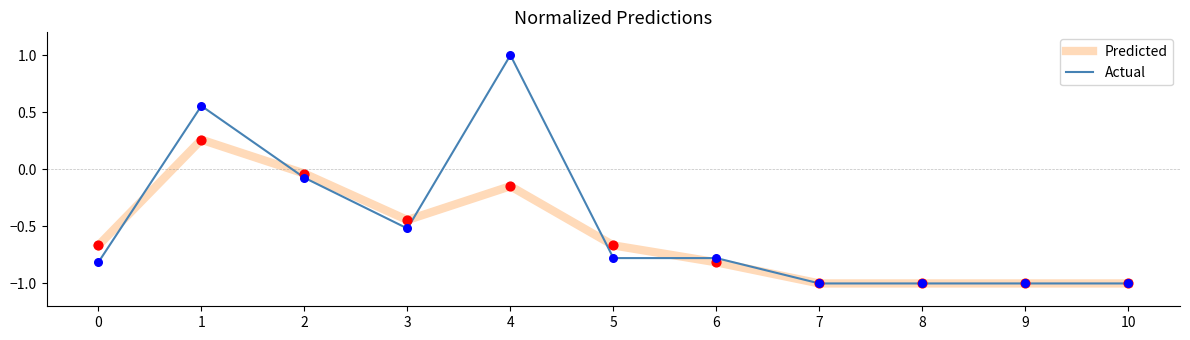

Which series has the largest total across all categories?

Actual